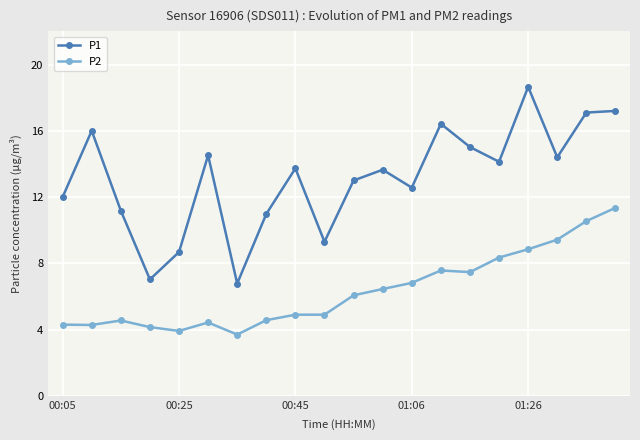

Which series has the largest range (max minus min)?

P1